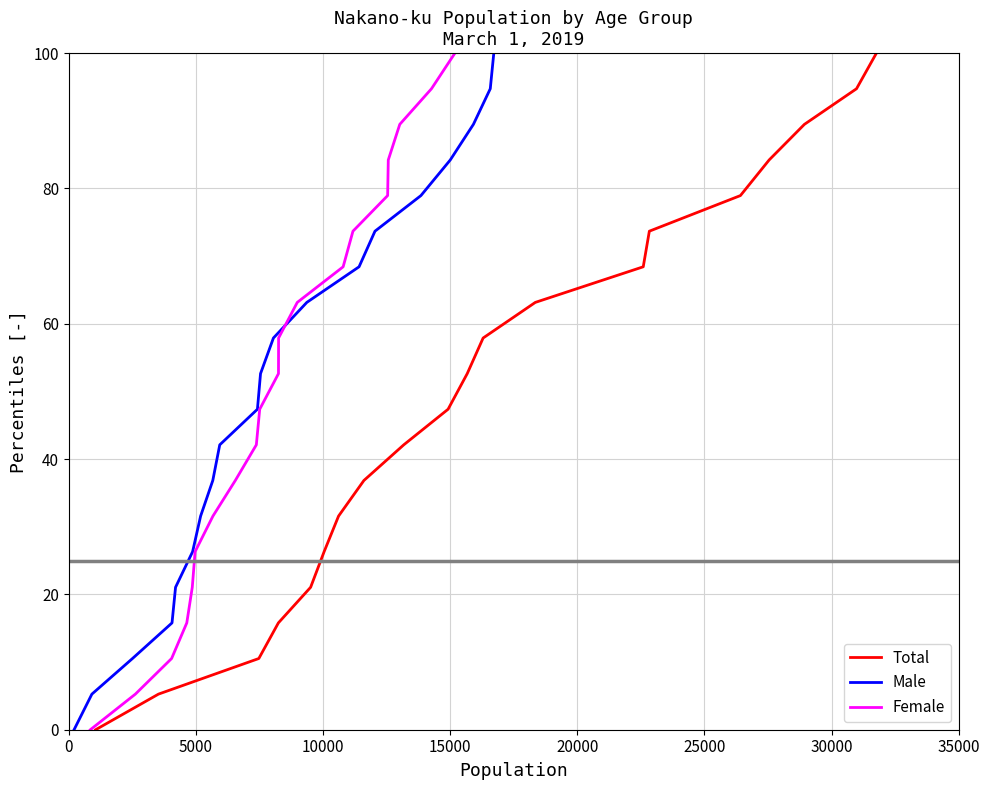

Which series has the largest range (max minus min)?

Total